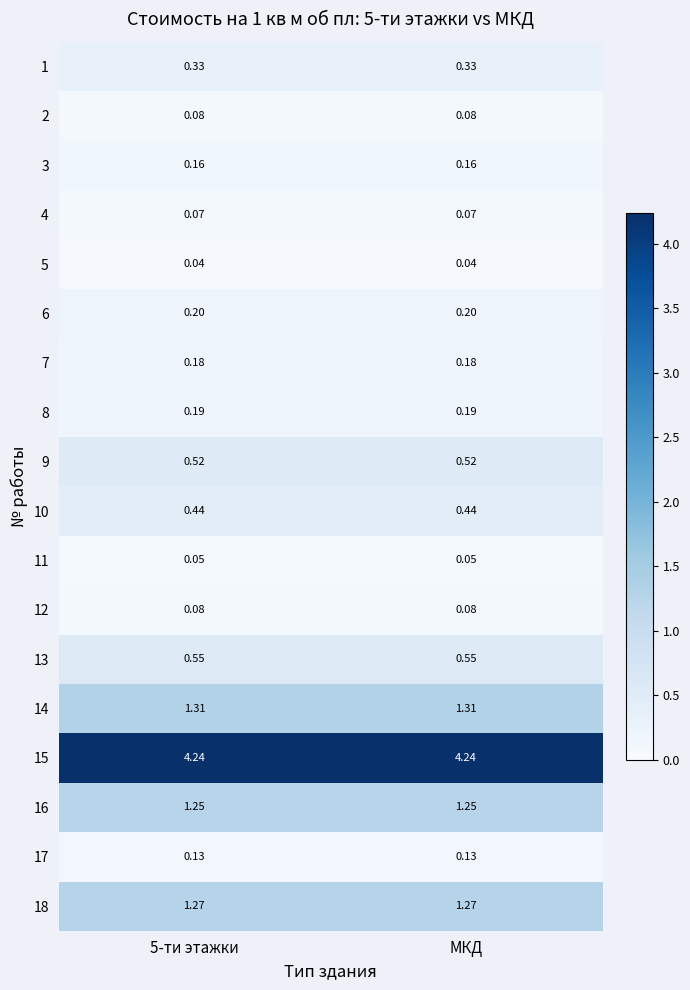

Is the value of 4 at МКД greater than the value of 10 at 5-ти этажки?

No